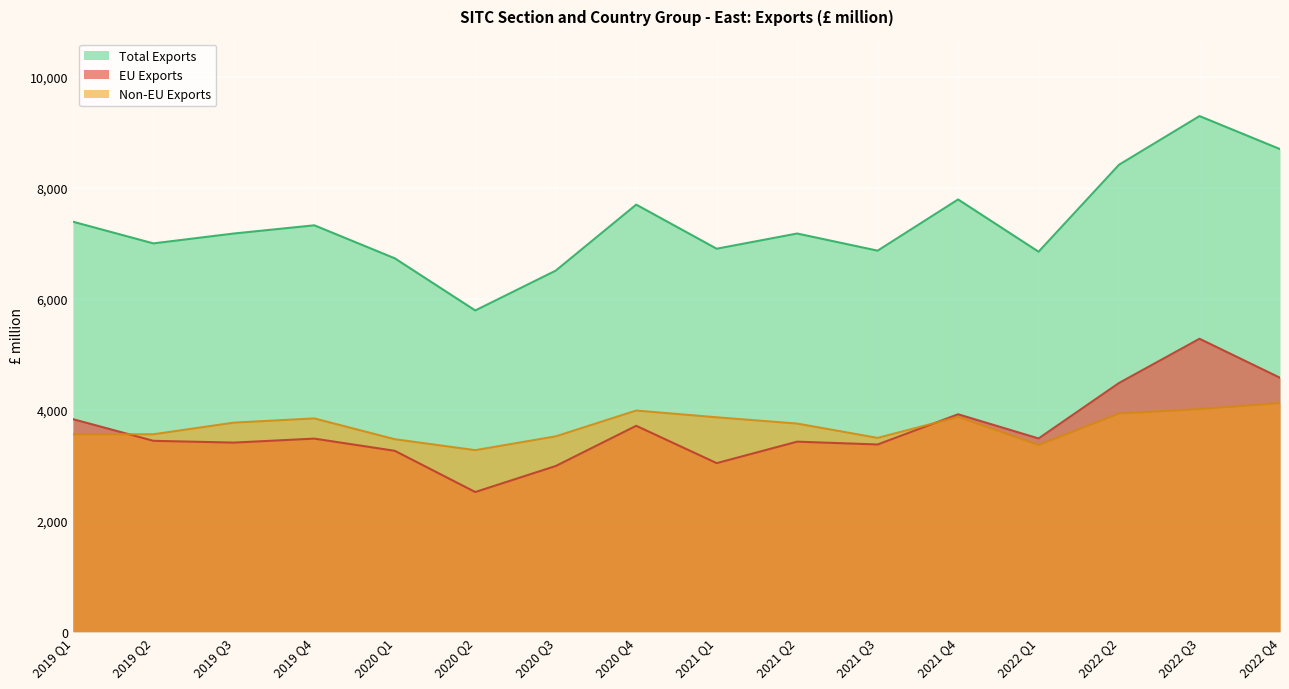

List the series in order of their peak value, lowest first.

Non-EU Exports, EU Exports, Total Exports